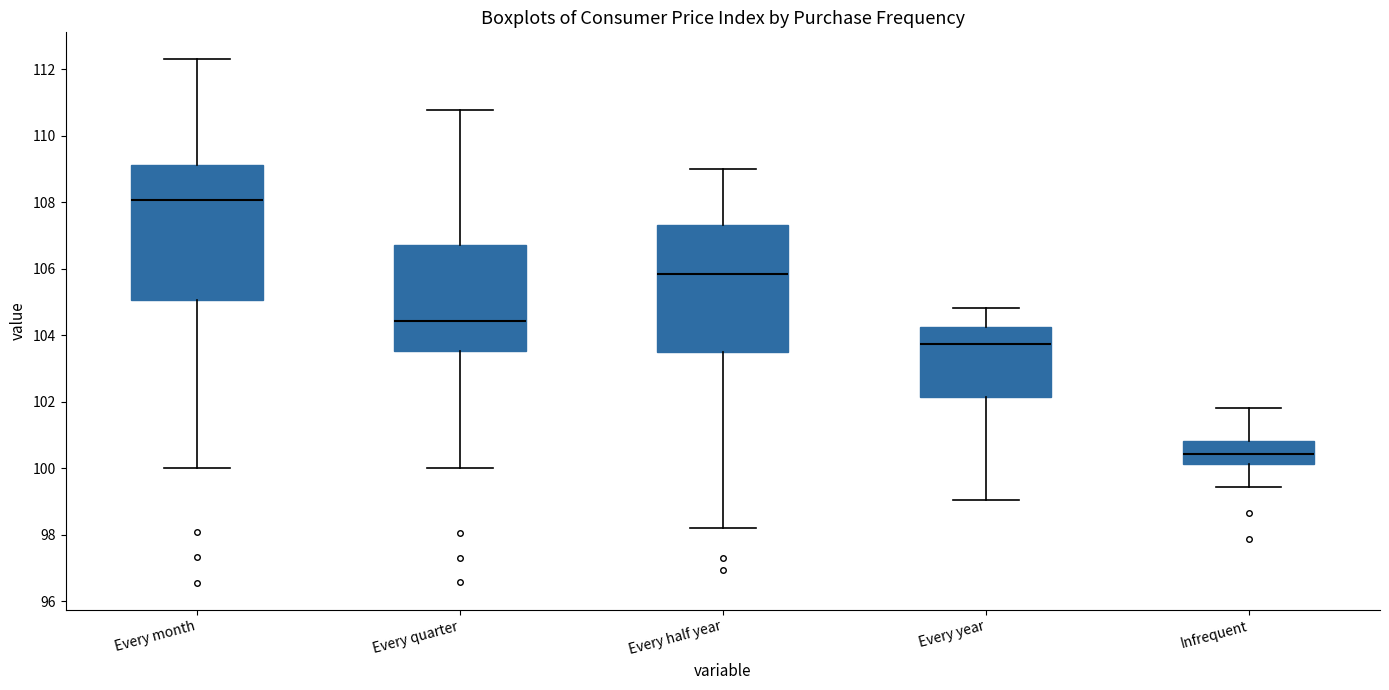

Which box's median line is the lowest?

Infrequent